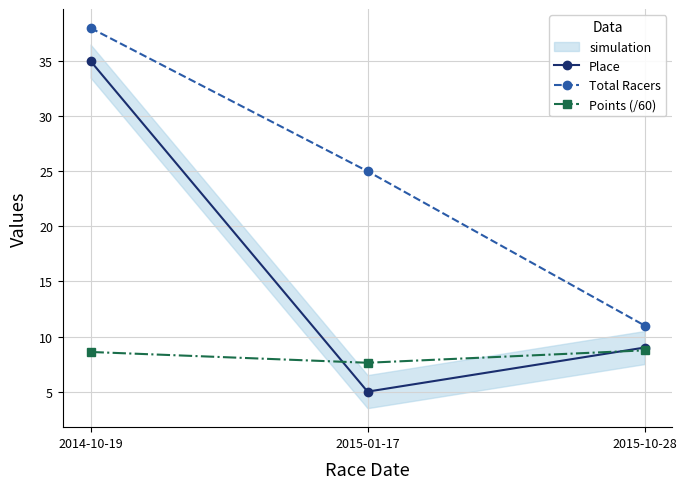

Which series has the largest total across all categories?

Total Racers